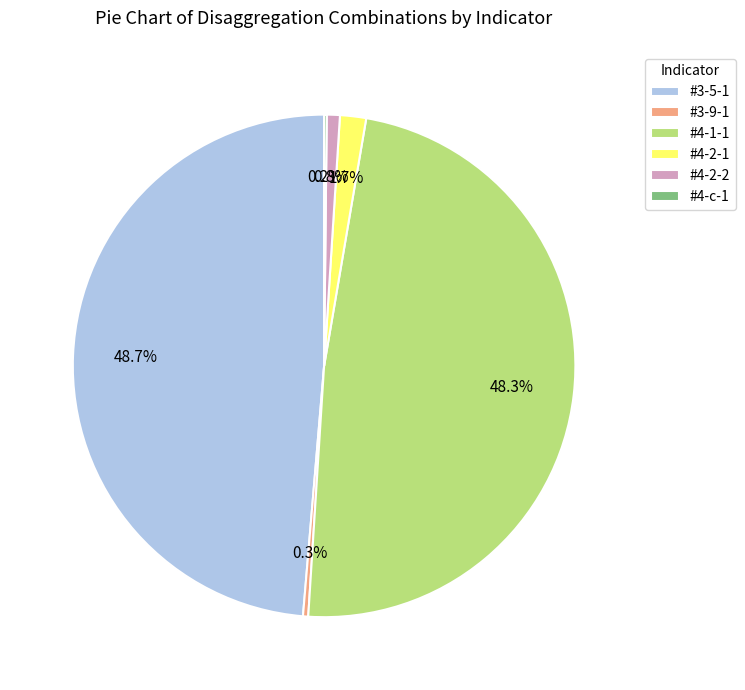

How much of the chart is everything except #4-2-1?

98.3%